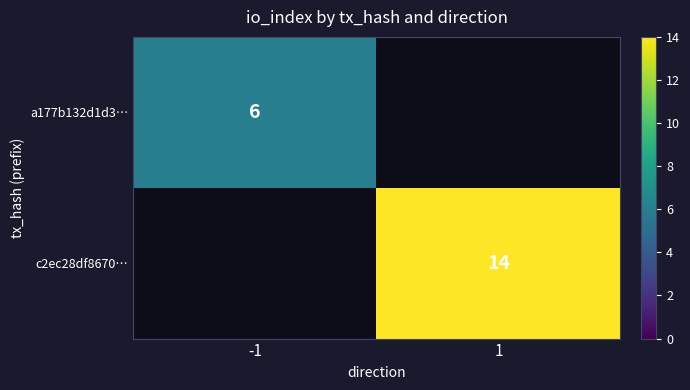

The c2ec28df8670… series shows 23 at 1. True or false?

False